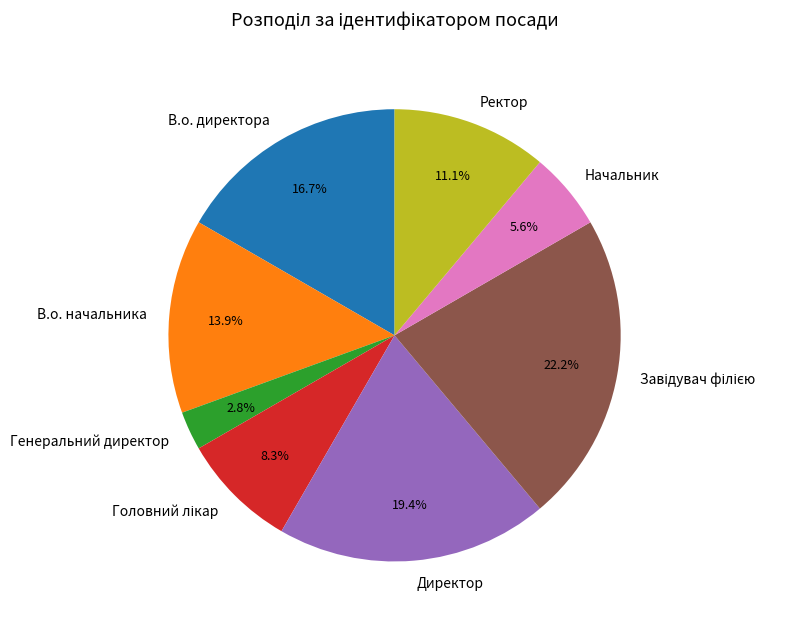

Which slice is the smallest?

Генеральний директор